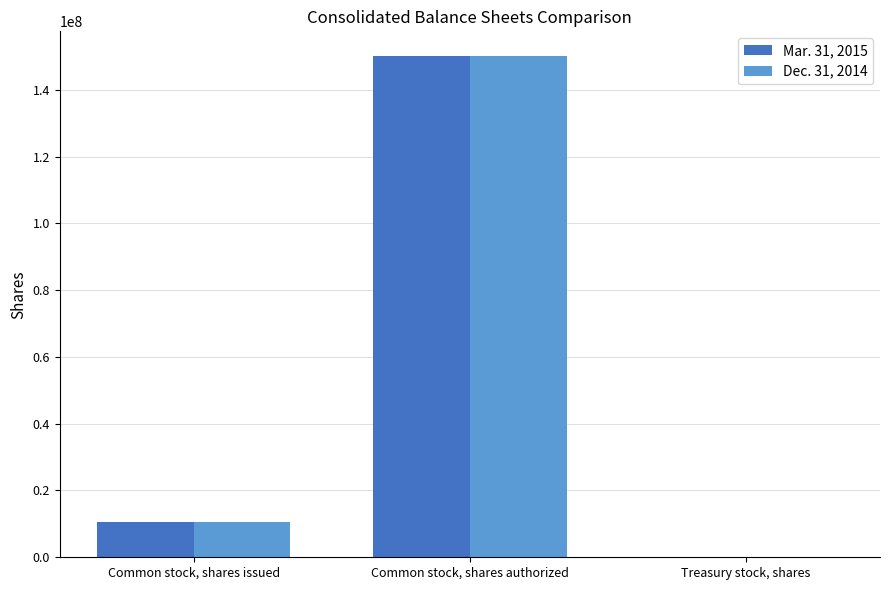

True or false: Mar. 31, 2015 has a value of 5053863 at Common stock, shares issued.

False